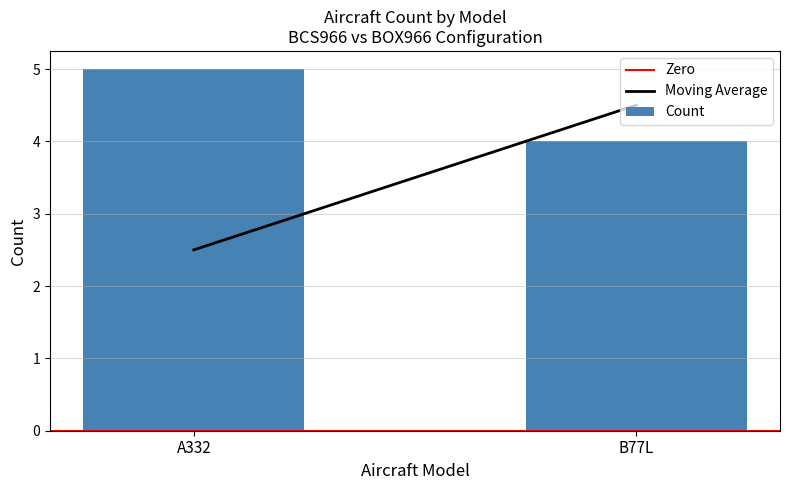

What is the label of the 1st bar from the left?

A332